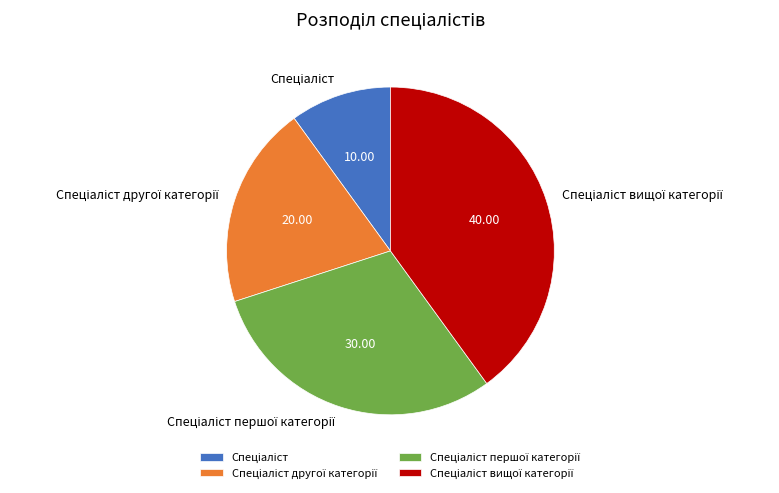

Is there a majority slice in this chart?

No